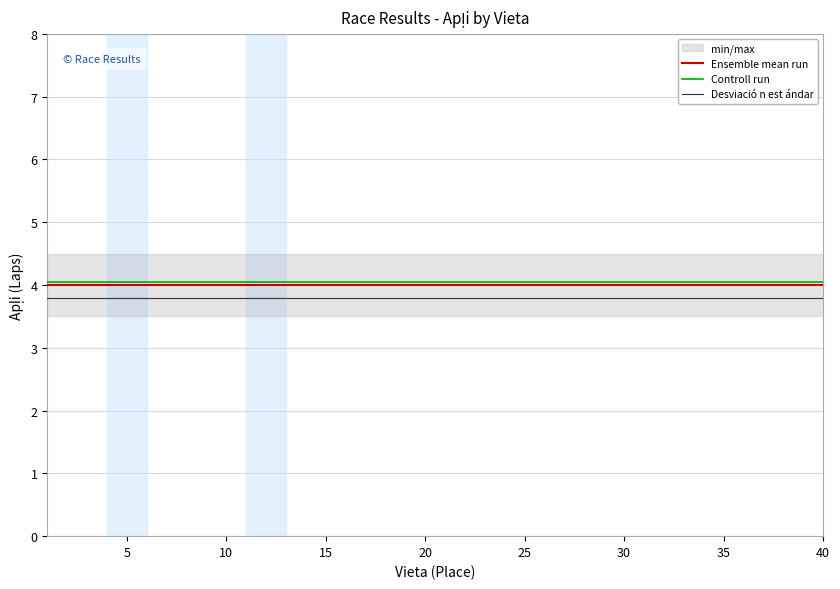

What is the minimum value for Desviació n est ándar?

3.8